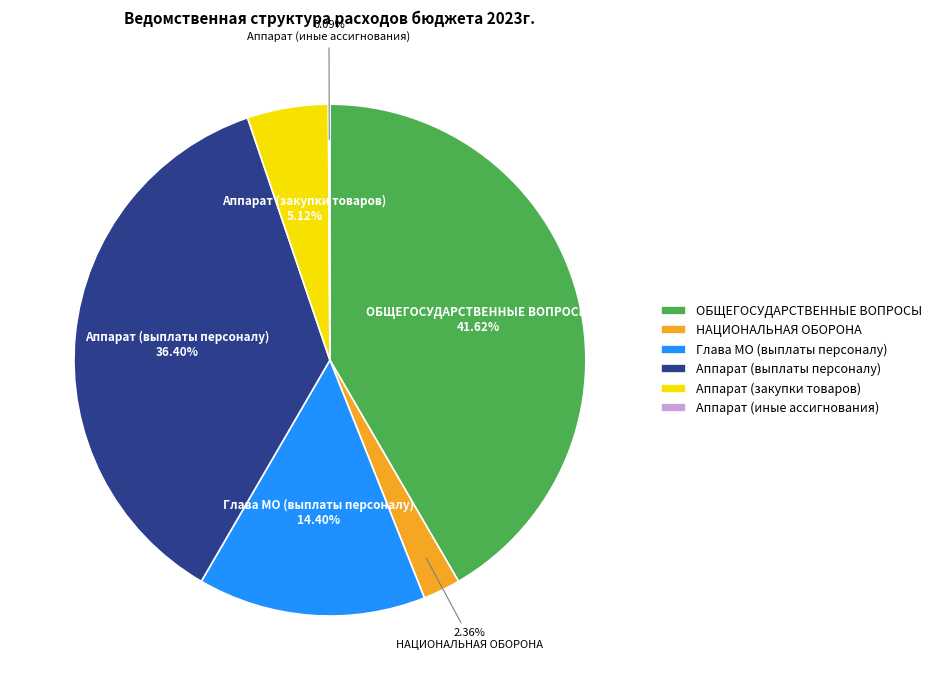

What is the largest slice in the pie chart?

ОБЩЕГОСУДАРСТВЕННЫЕ ВОПРОСЫ